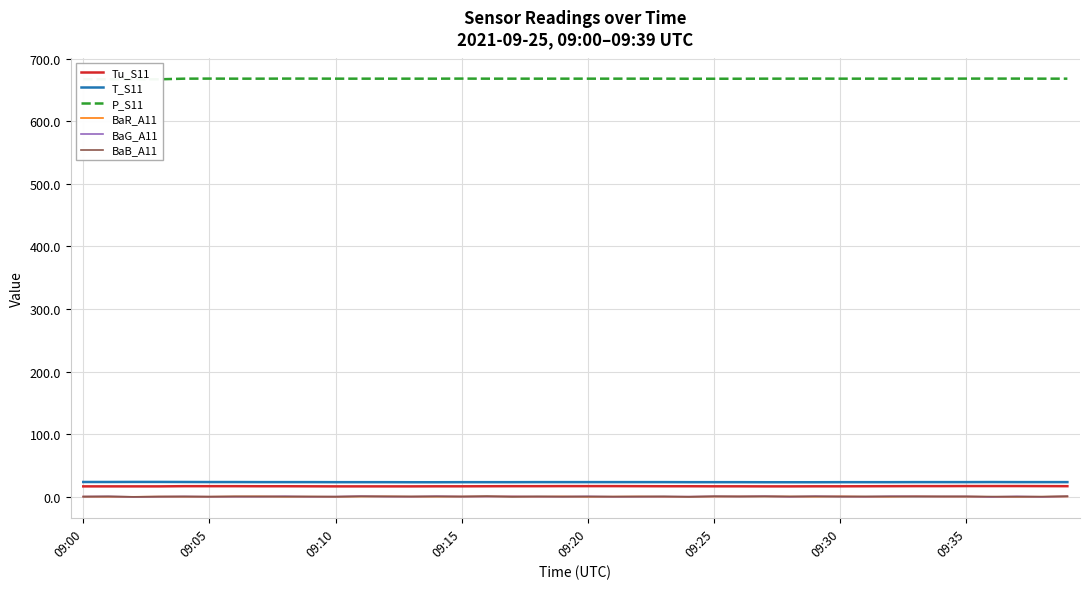

In BaB_A11, how many points are lower than both neighbors (excluding endpoints)?

15